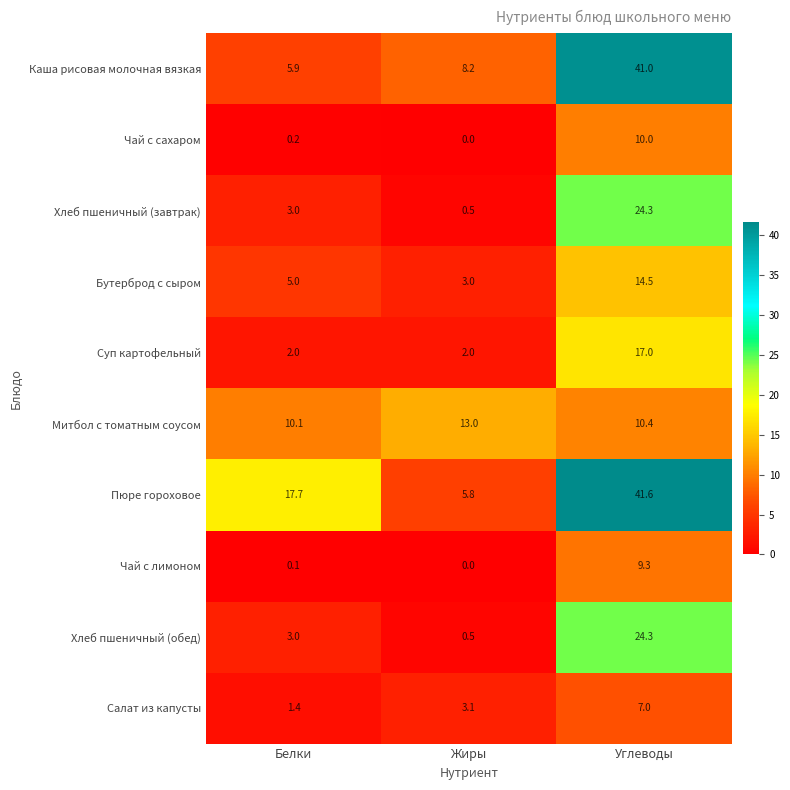

The value of Салат из капусты at Жиры is 3.1. True or false?

True